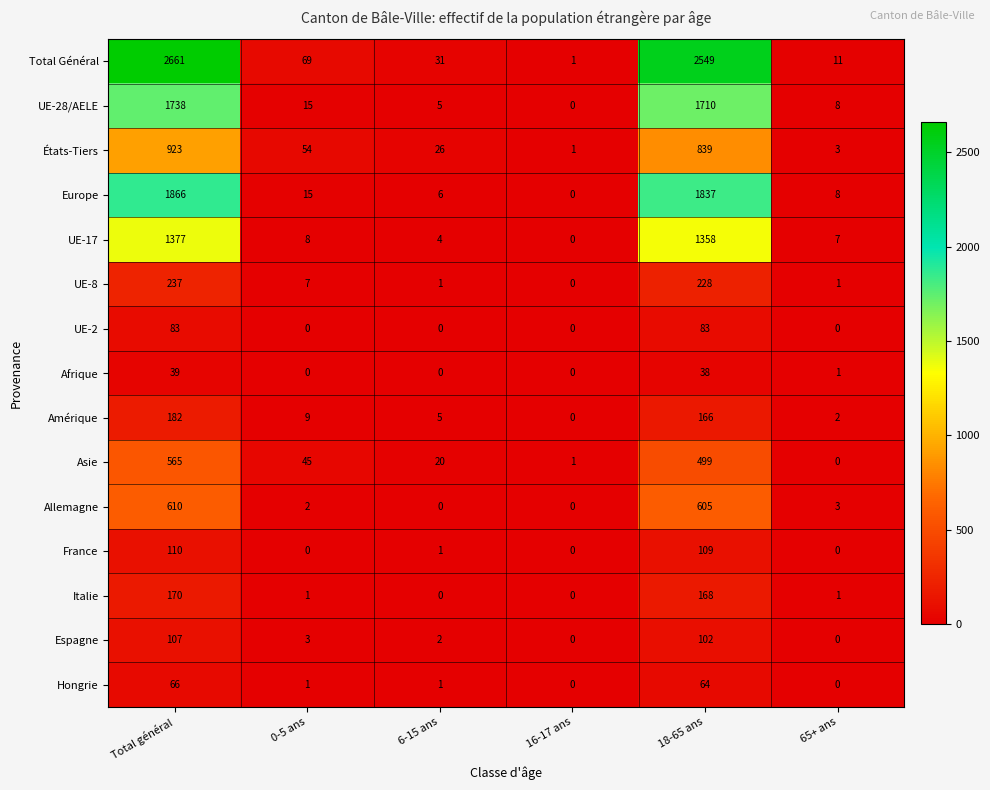

Read the Allemagne value at 18-65 ans, to the nearest 50.

600